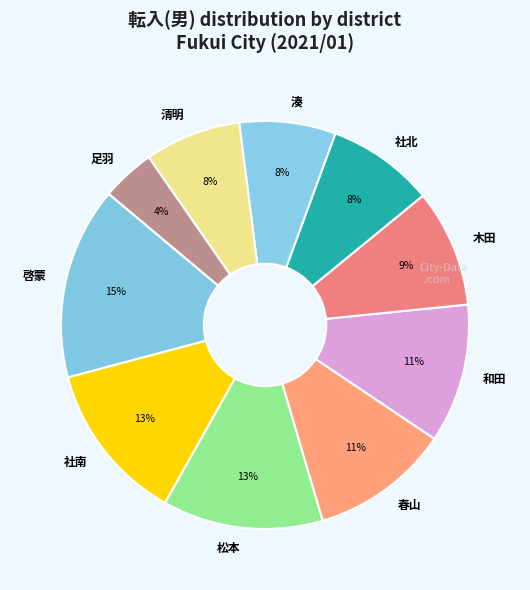

What percentage is the 木田 slice, to the nearest percent?

9%